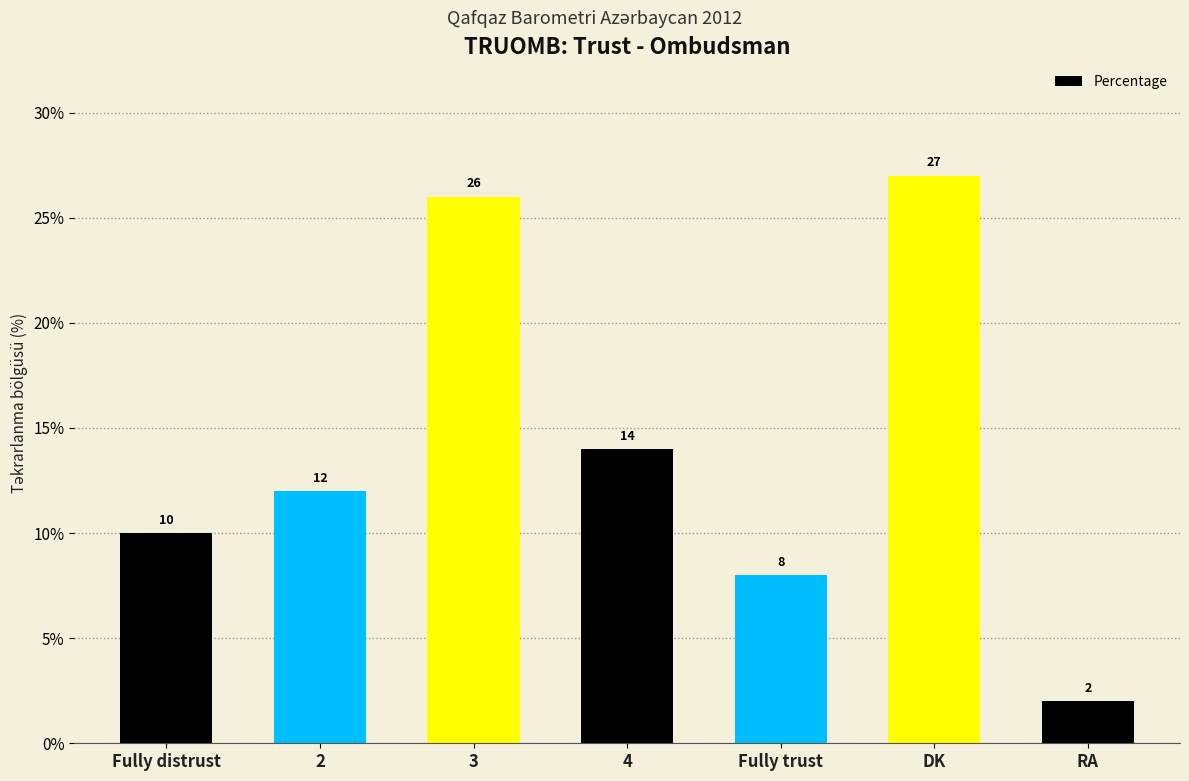

The chart shows a value of 8 at Fully trust. True or false?

True